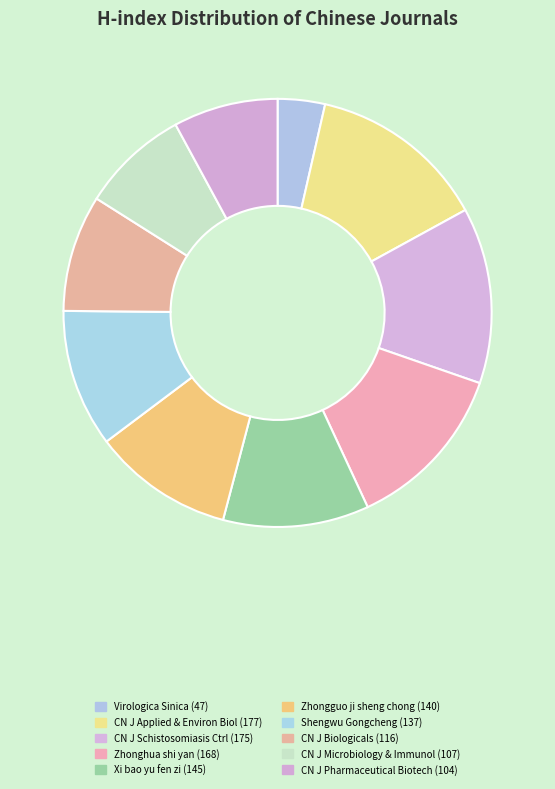

Rank the categories by value from lowest to highest.

Virologica Sinica, Chinese Journal of Pharmaceutical Biotechnology, Chinese Journal of Microbiology and Immunology, Chinese Journal of Biologicals, Shengwu Gongcheng Xuebao, Zhongguo ji sheng chong xue yu ji sheng chong bing za zhi, Xi bao yu fen zi mian yi xue za zhi, Zhonghua shi yan he lin chuang bing du xue za zhi, Chinese Journal of Schistosomiasis Control, Chinese Journal of Applied and Environmental Biology